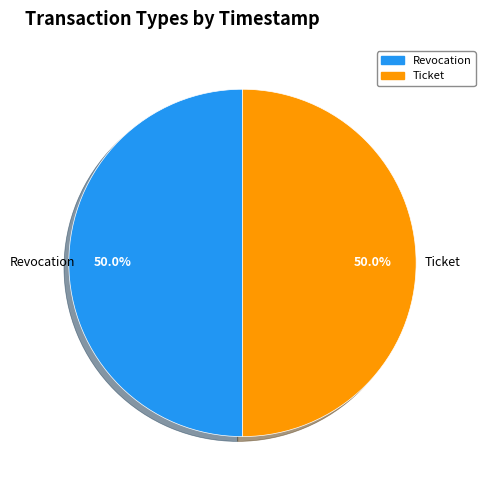

To the nearest percent, what portion does Ticket represent?

50%